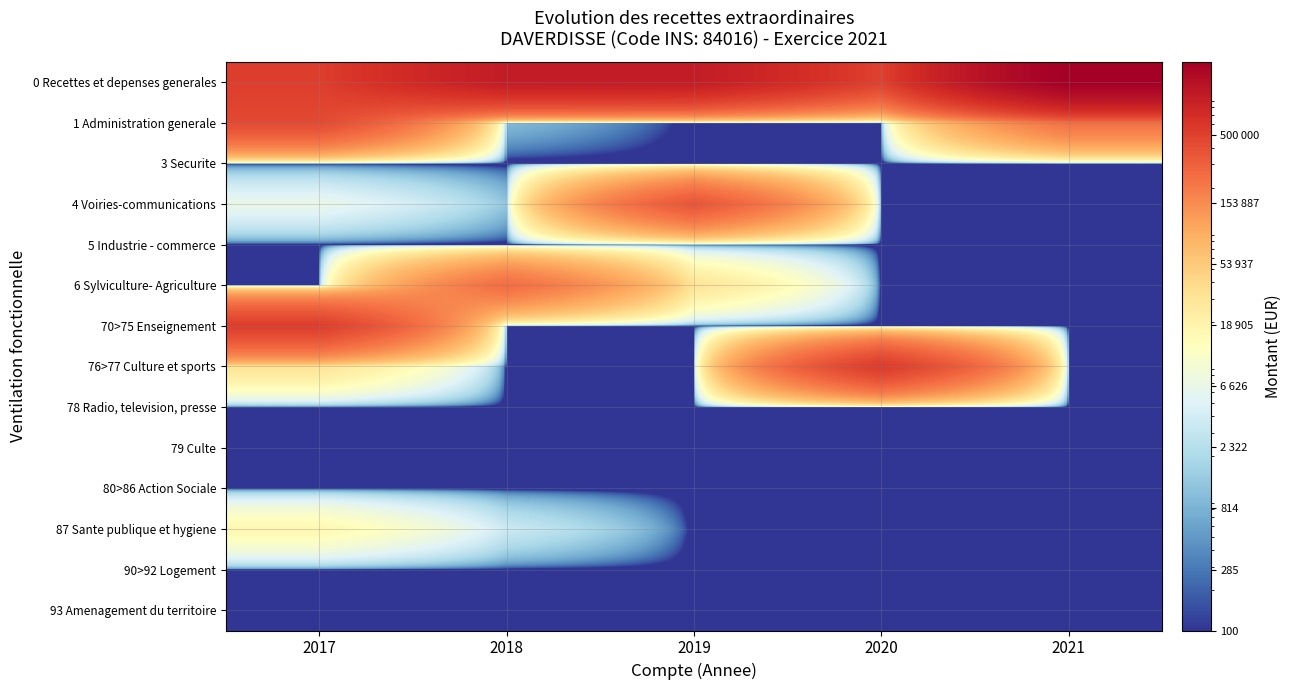

What is the maximum value shown in the chart?

1754144.2